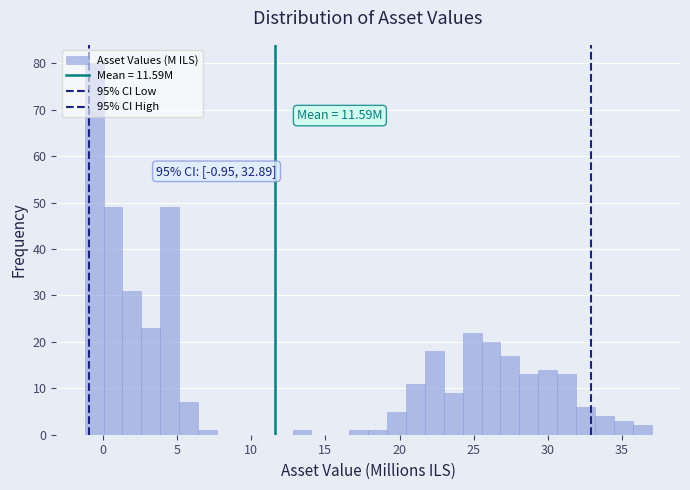

Read against the x-axis, roughly where is the centre of the tallest bar?

-0.5